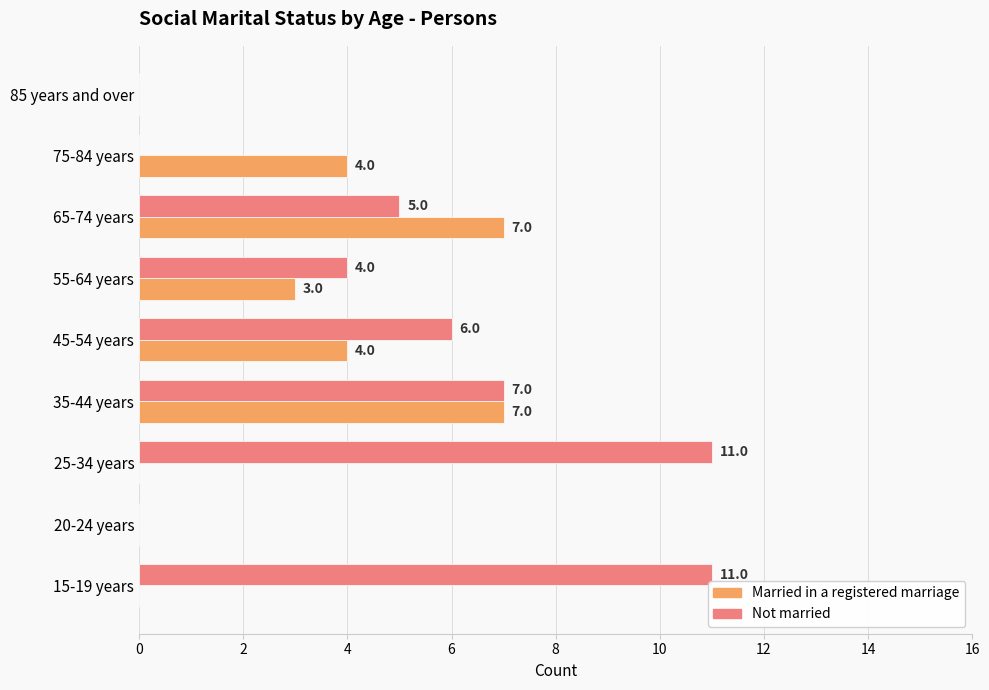

What is the sum of the Married in a registered marriage values at 75-84 years and 85 years and over?

4